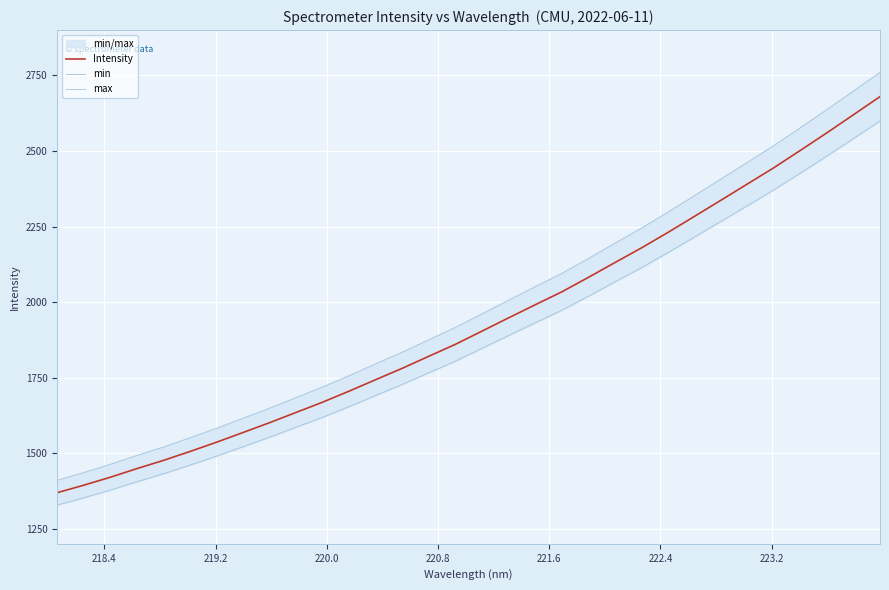

True or false: min and max intersect in this chart.

False